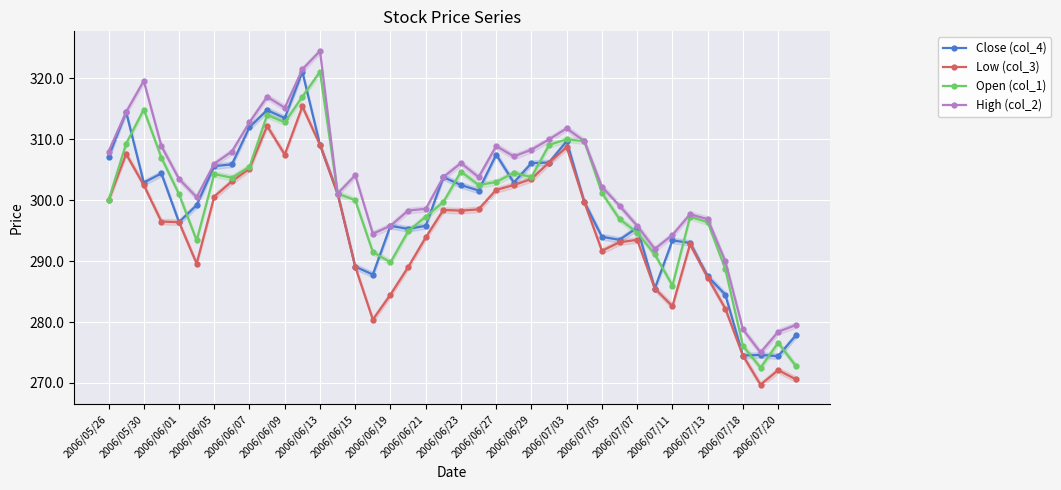

True or false: Close (col_4) has a value of 66.3 at 2006/06/23.

False